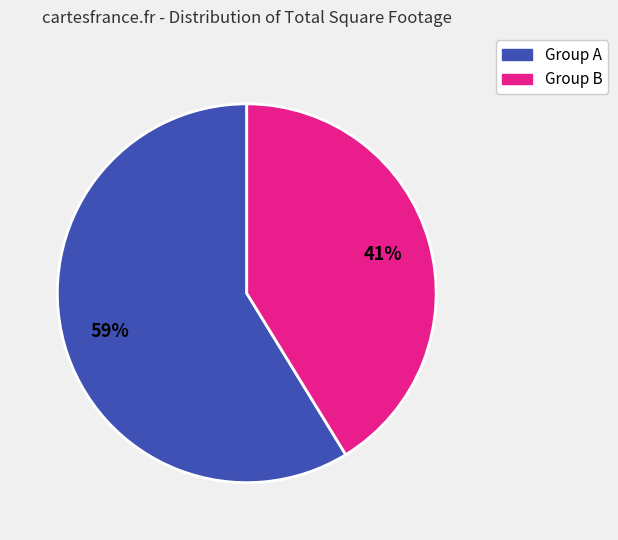

Is there a majority slice in this chart?

Yes